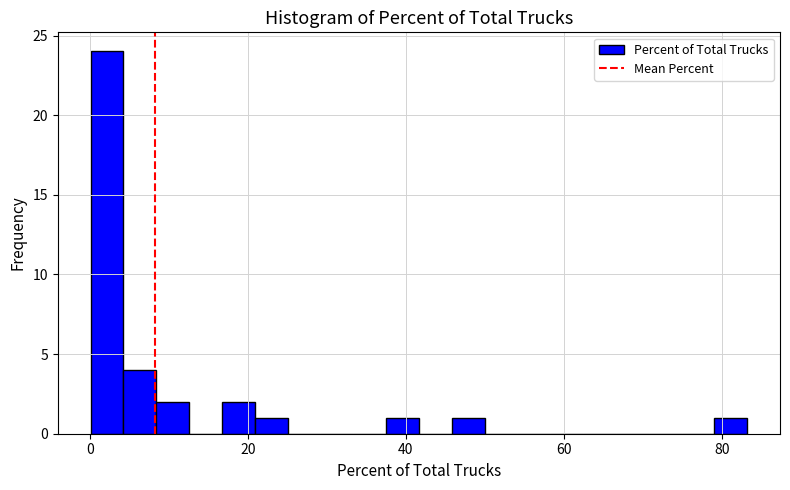

Read against the x-axis, roughly where is the centre of the tallest bar?

2